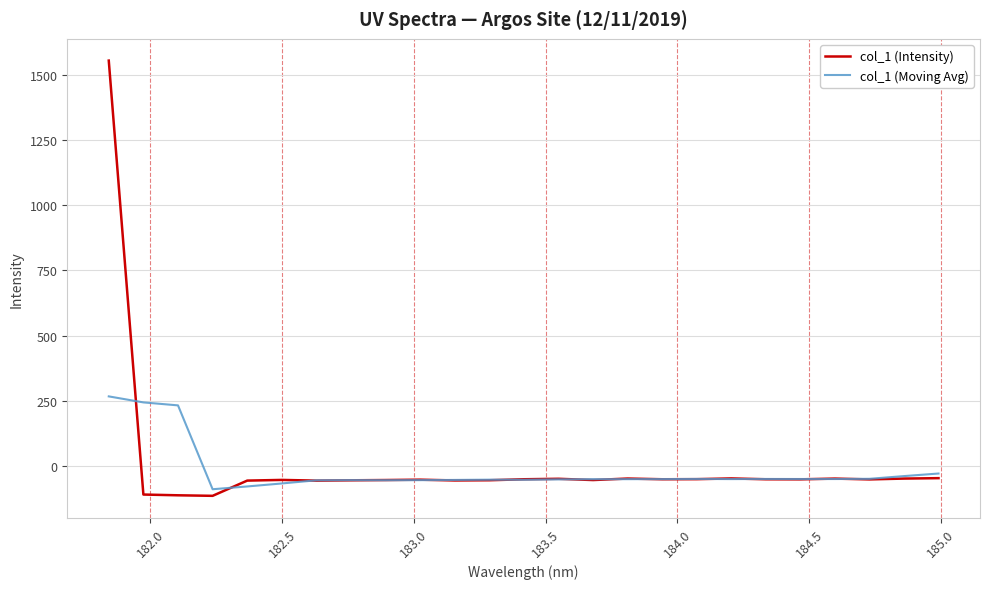

At how many categories does at least one series exceed 1460?

1